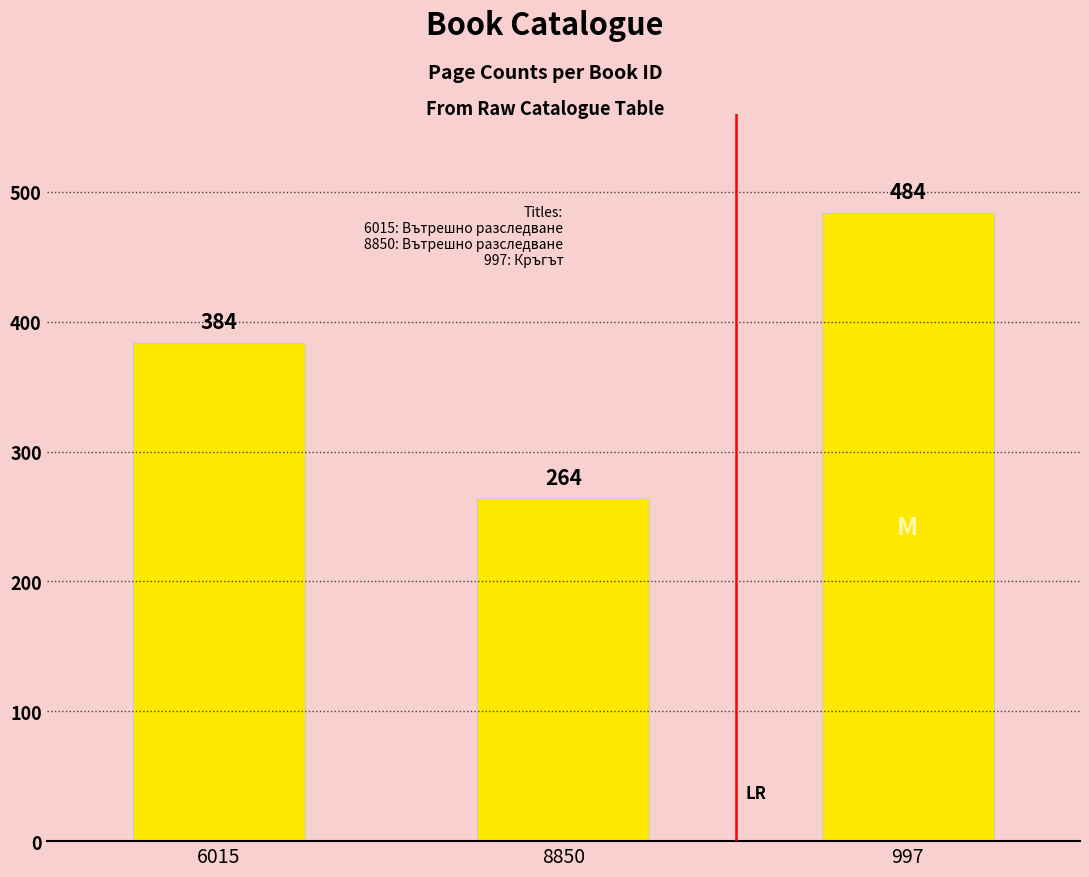

How many data points does each series have?

3